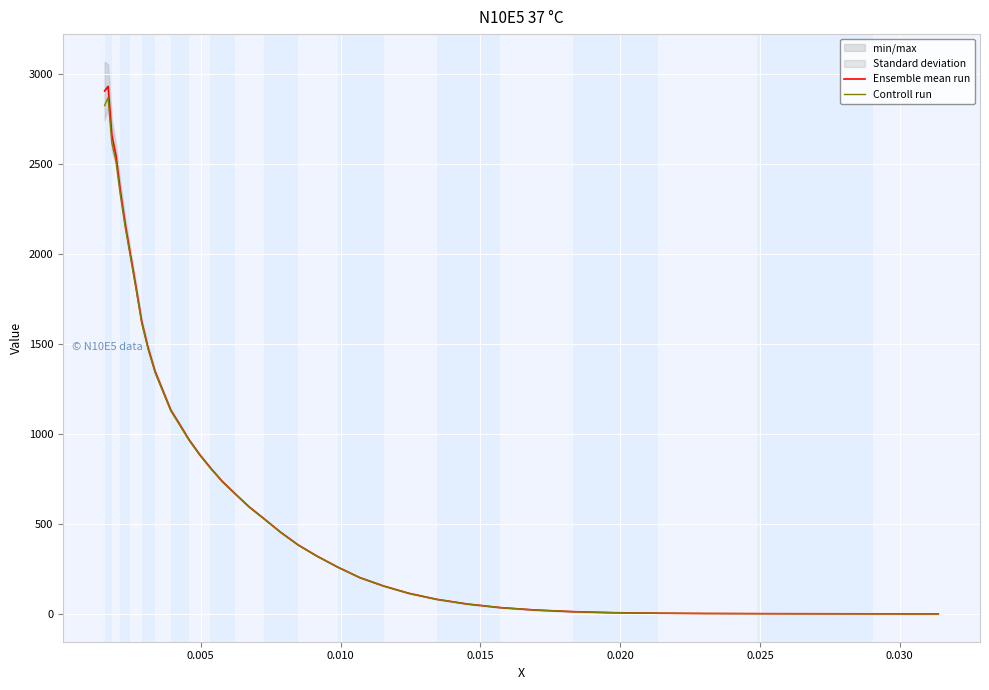

What is the maximum value for Controll run?

2867.7